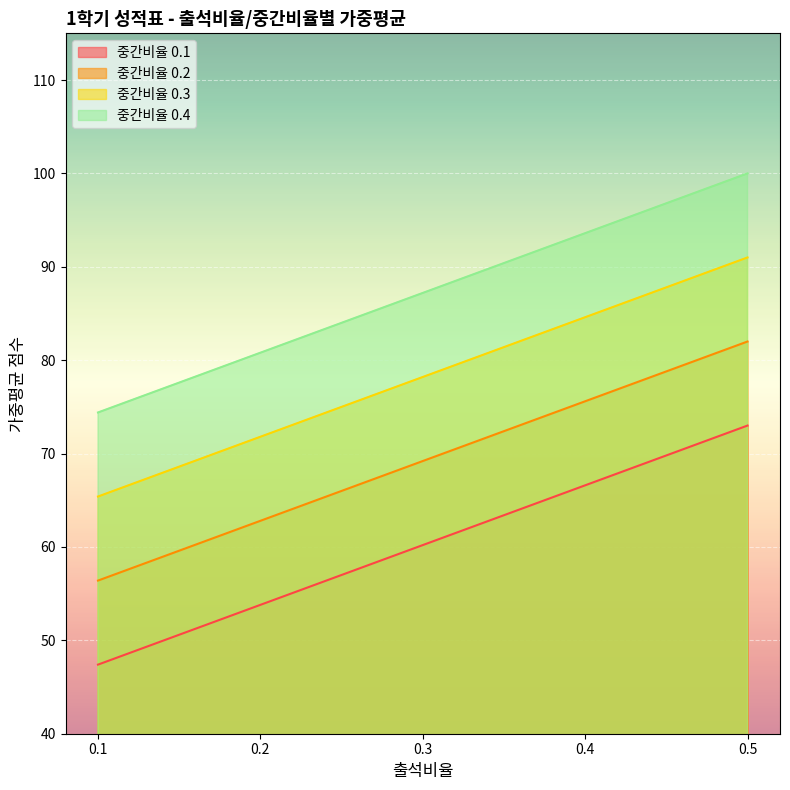

The value of 중간비율 0.2 at 0.4 is 75.6. True or false?

True